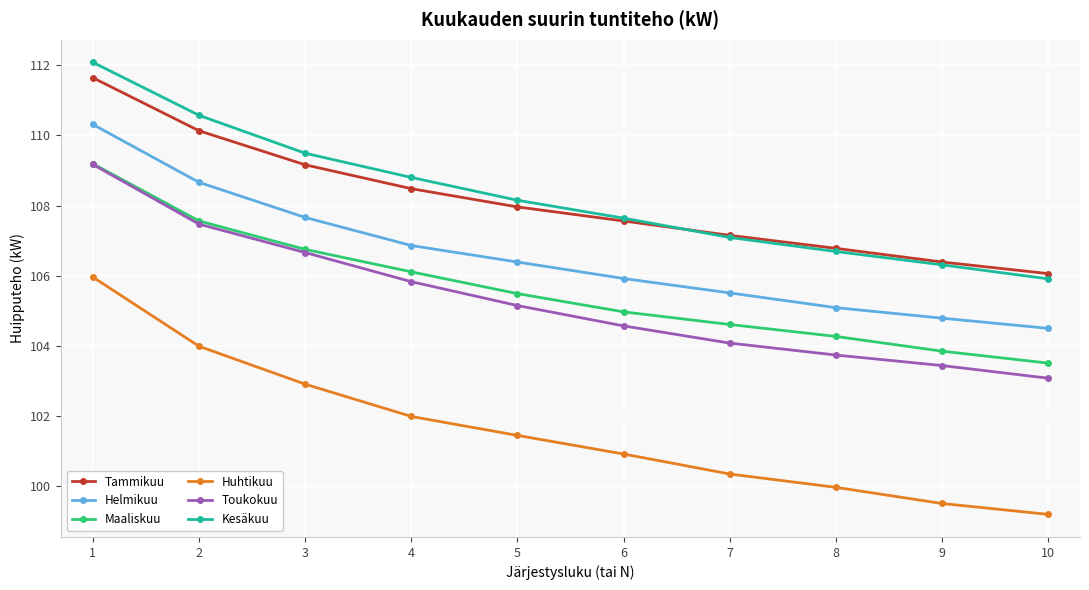

True or false: Maaliskuu and Huhtikuu cross at least once.

False